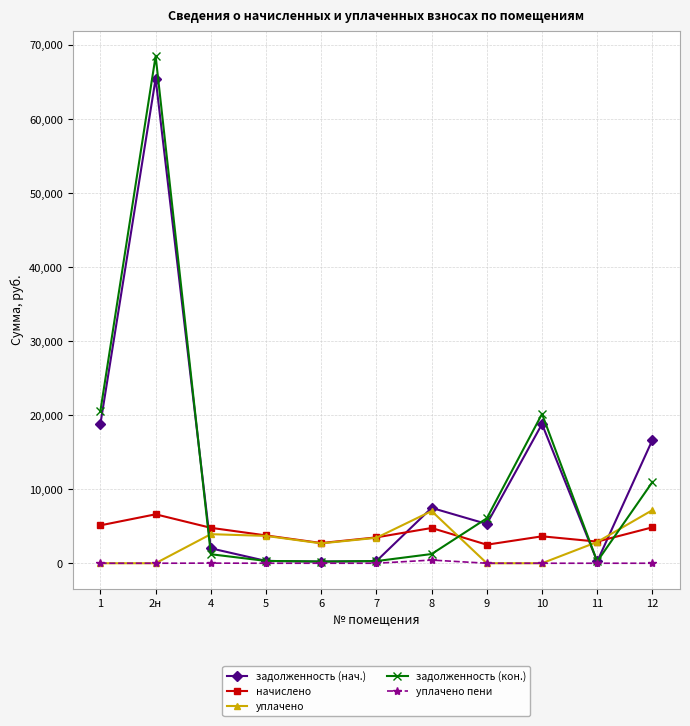

What value does the уплачено series have at 6?

2681.4